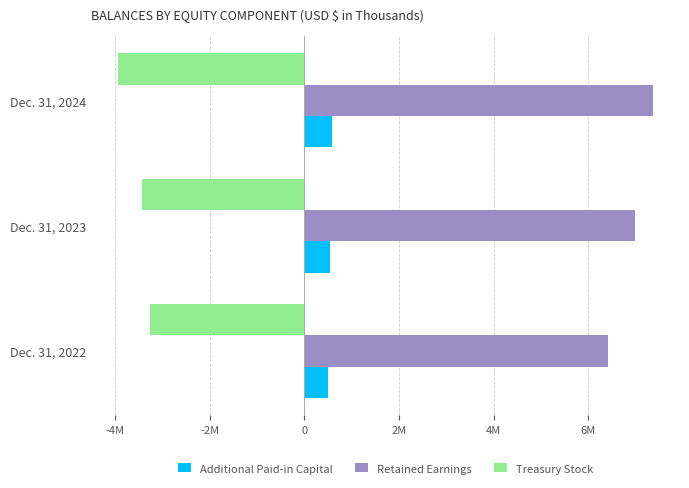

What is the average value of the Additional Paid-in Capital series?

544325